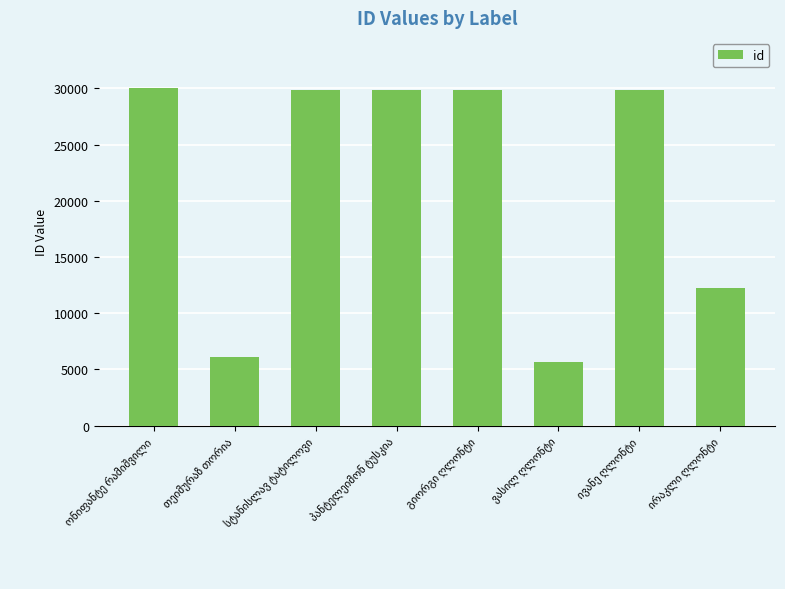

What is the value of the 5th bar from the left?

29824